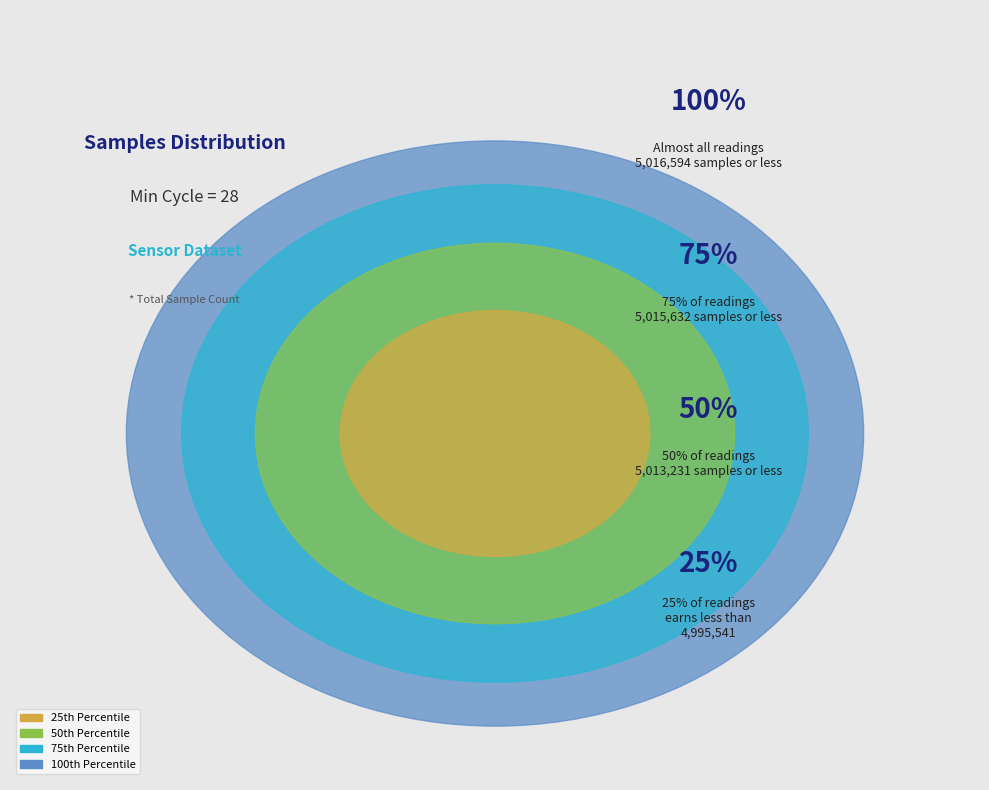

Which has a higher value, 15 or 22?

22